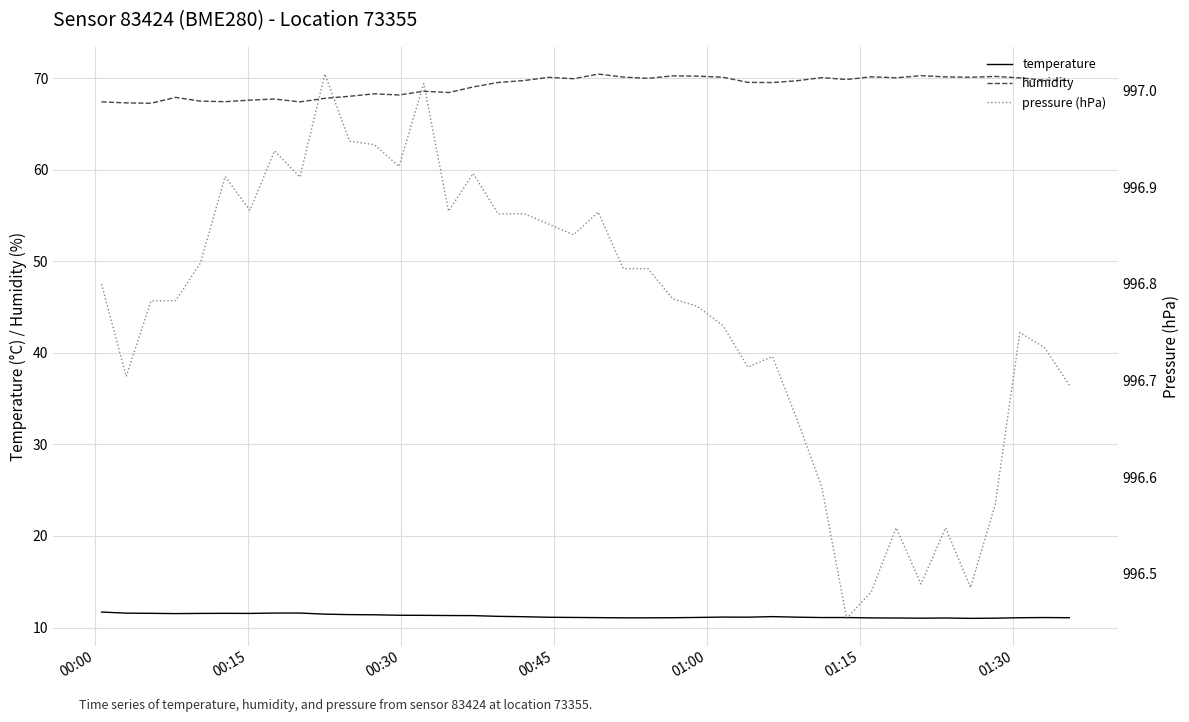

What is the maximum value for temperature?

11.7